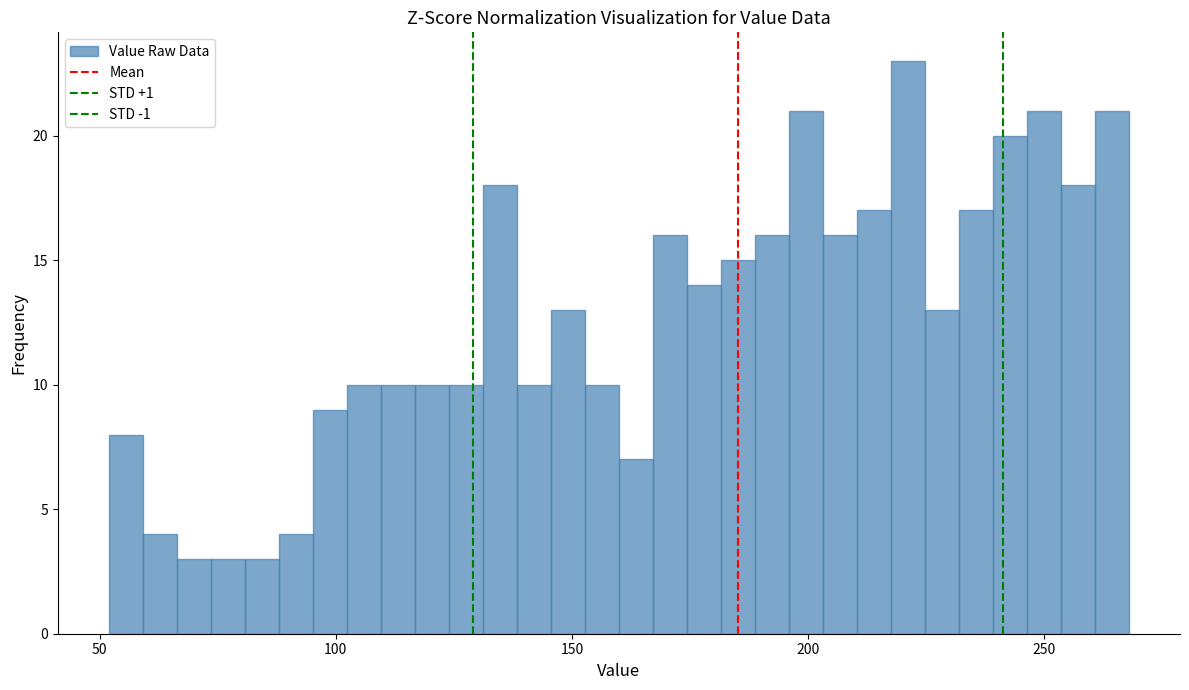

Read against the x-axis, roughly where is the centre of the tallest bar?

220